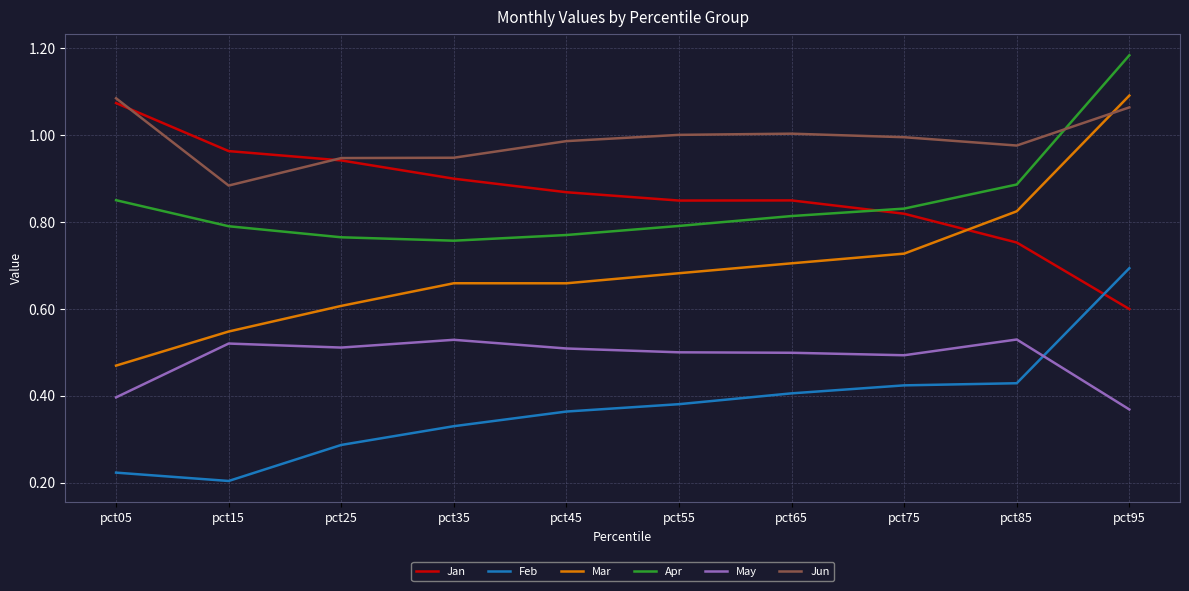

True or false: Jun and Feb intersect in this chart.

False